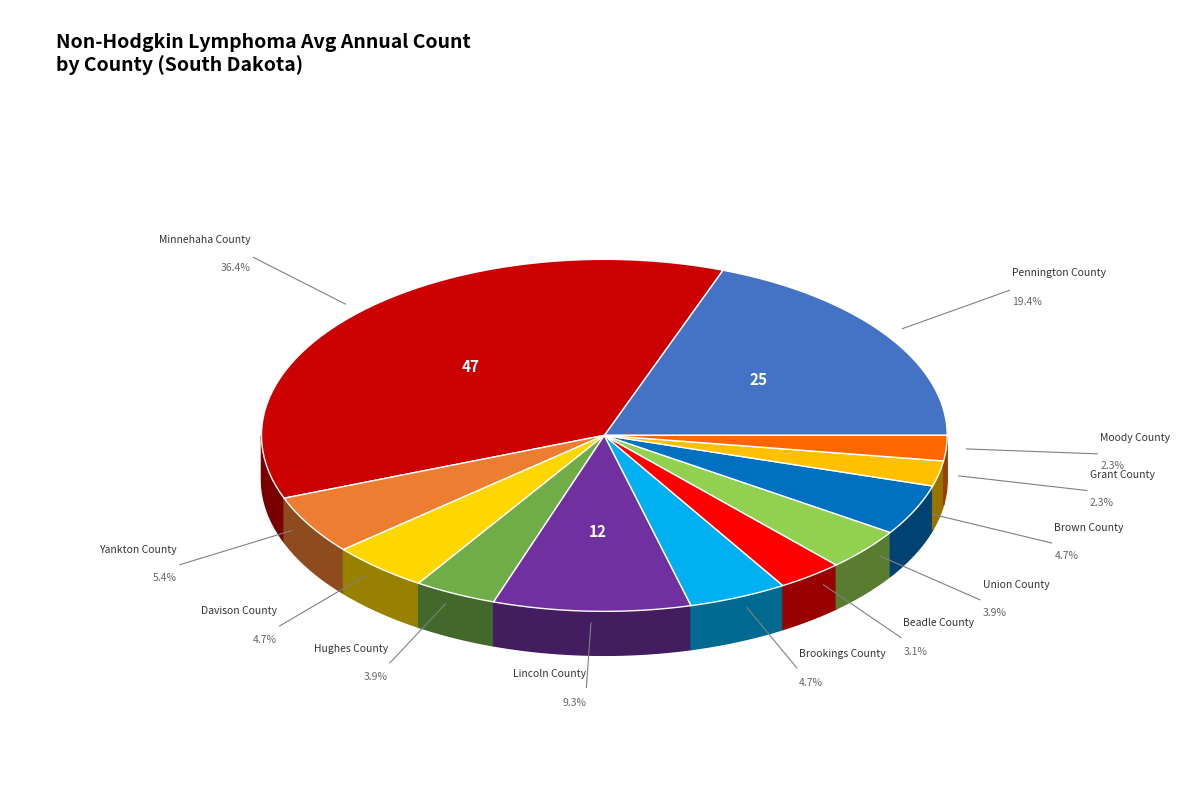

To the nearest percent, what portion does Moody County represent?

2%